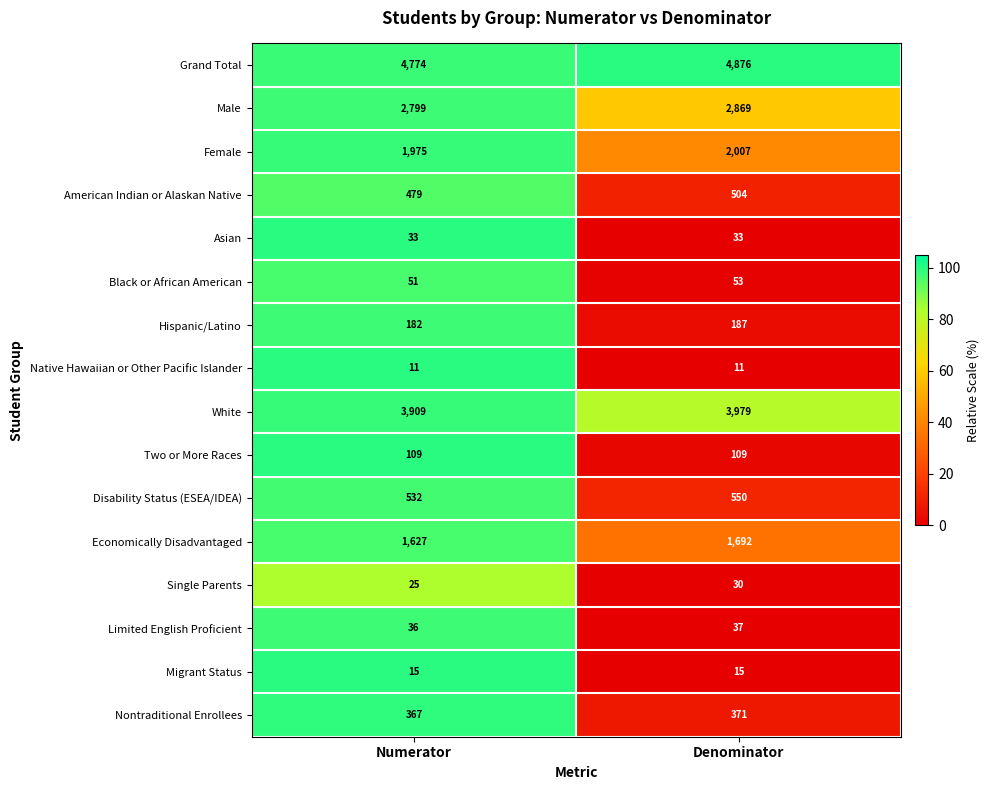

What is the average value of the Disability Status (ESEA/IDEA) series?

541